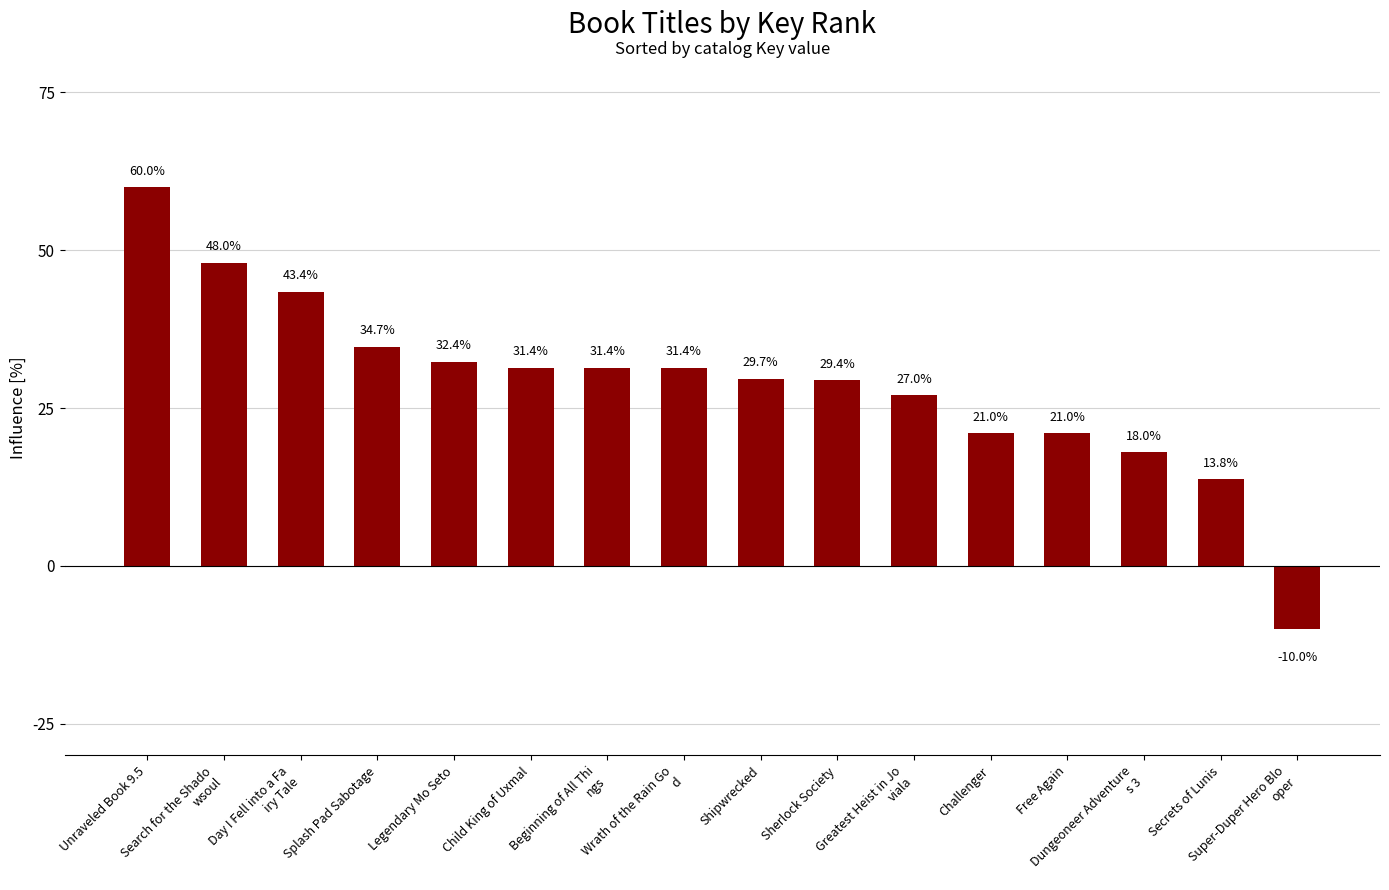

At which category does the chart reach its peak across all series?

Unraveled Book 9.5